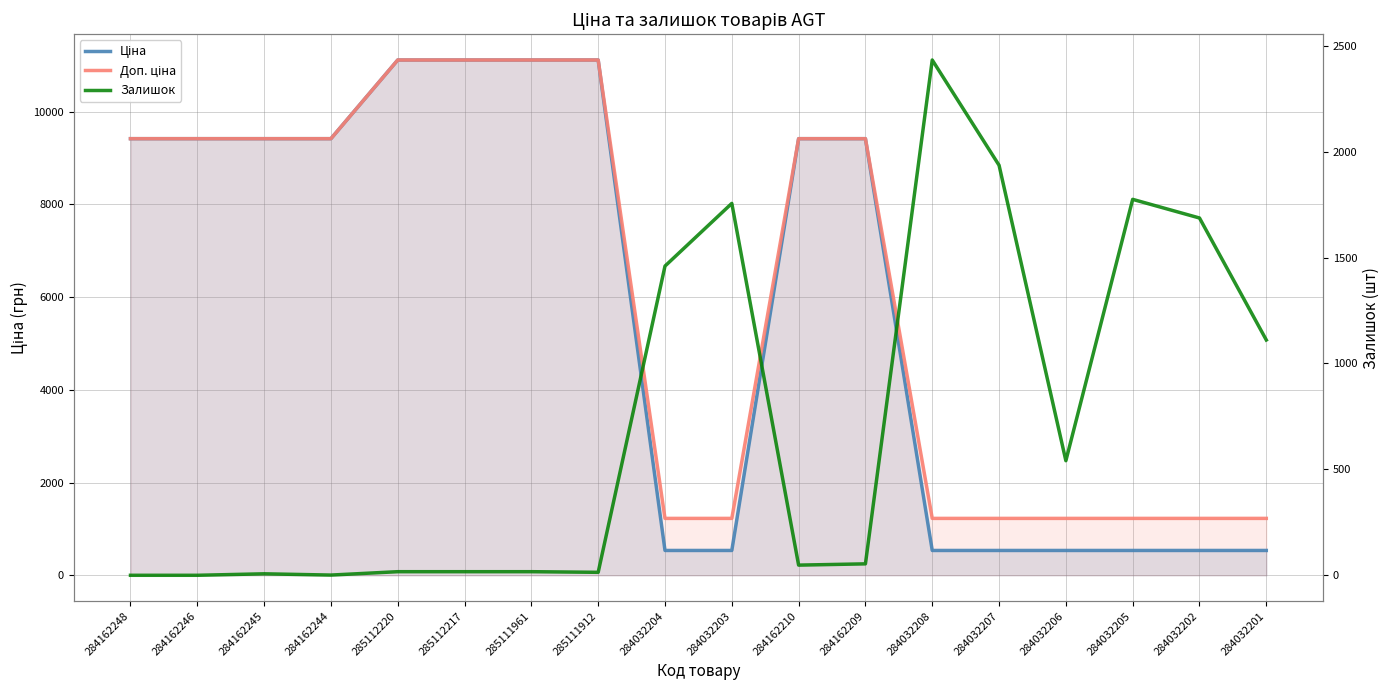

Is the value of Ціна at 284162246 greater than the value of Залишок at 285112217?

Yes